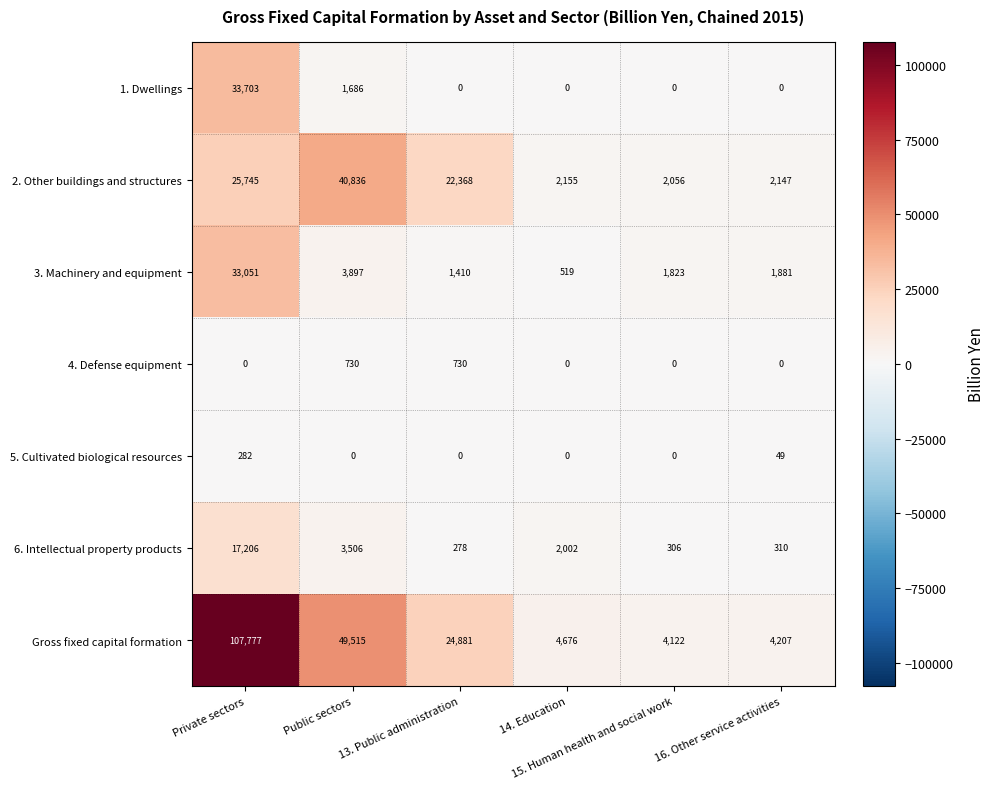

What is the maximum value shown in the chart?

107777